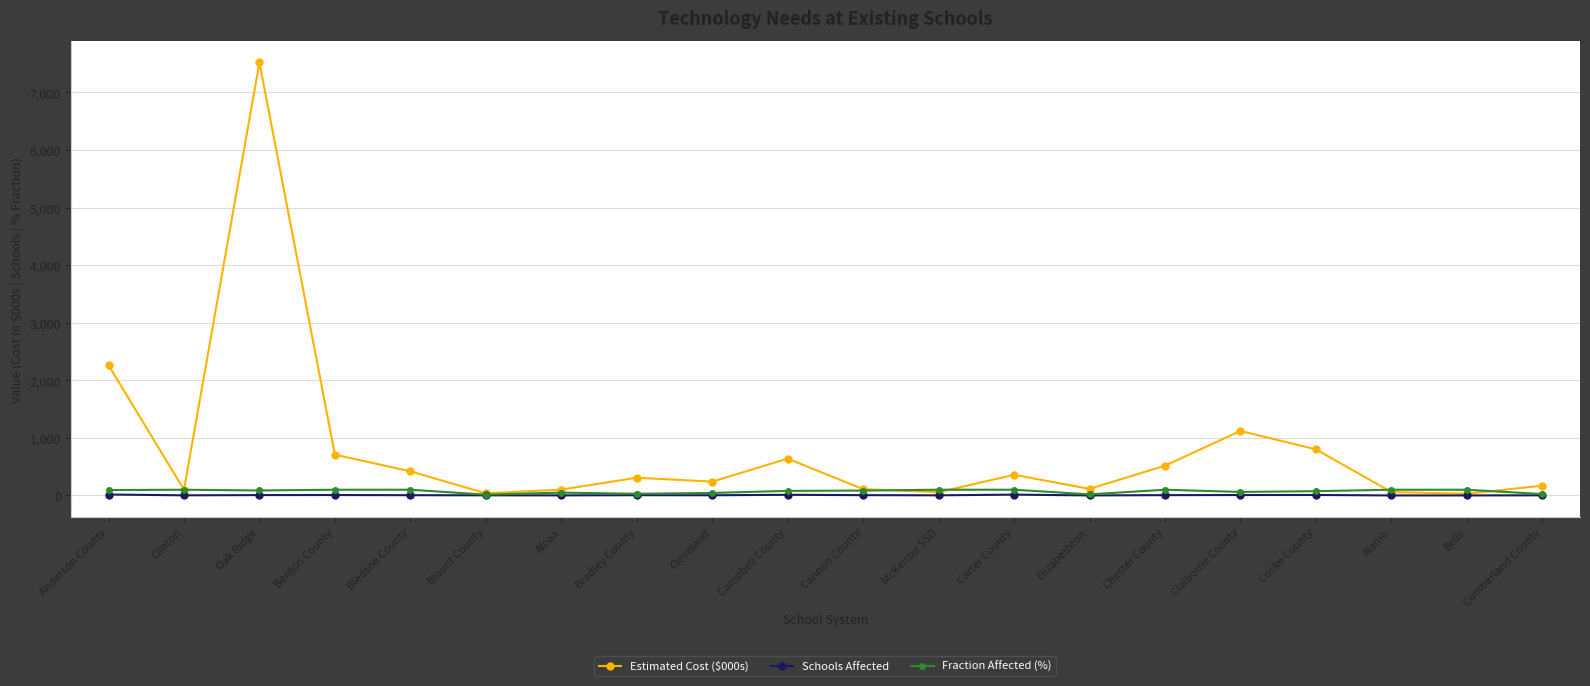

At which category is the sum across all series the highest?

Oak Ridge